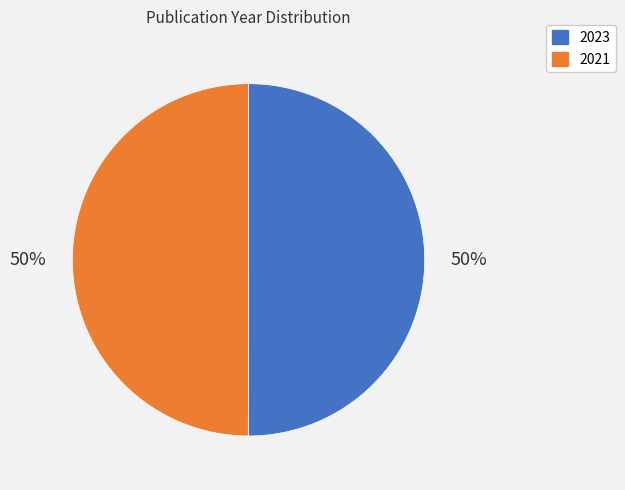

Is the sum of 2023 and 2021 greater than half?

Yes